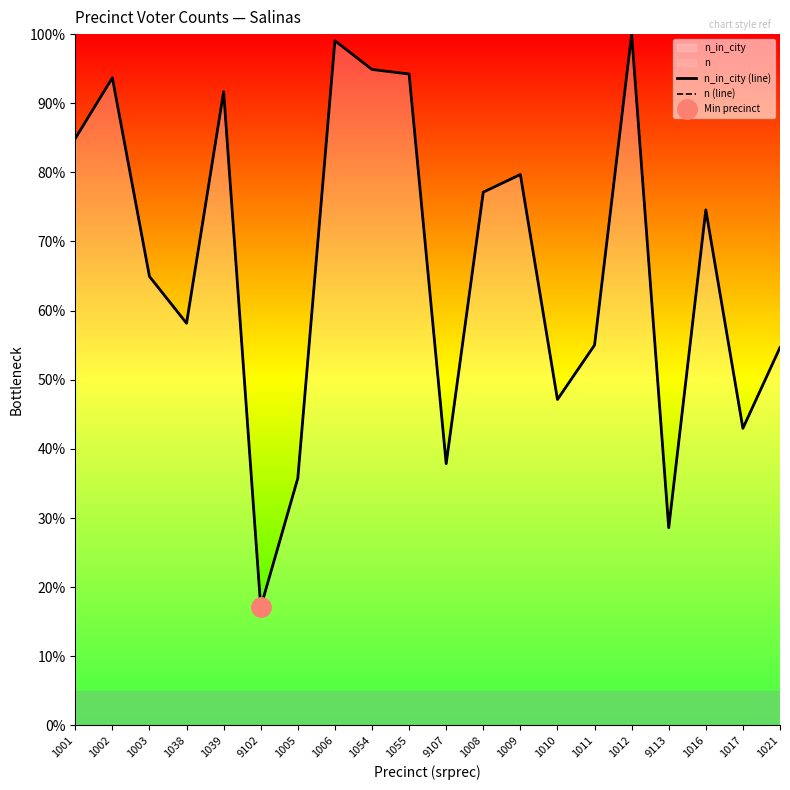

Which series changed the most between 1005 and 1011?

n_in_city (line)